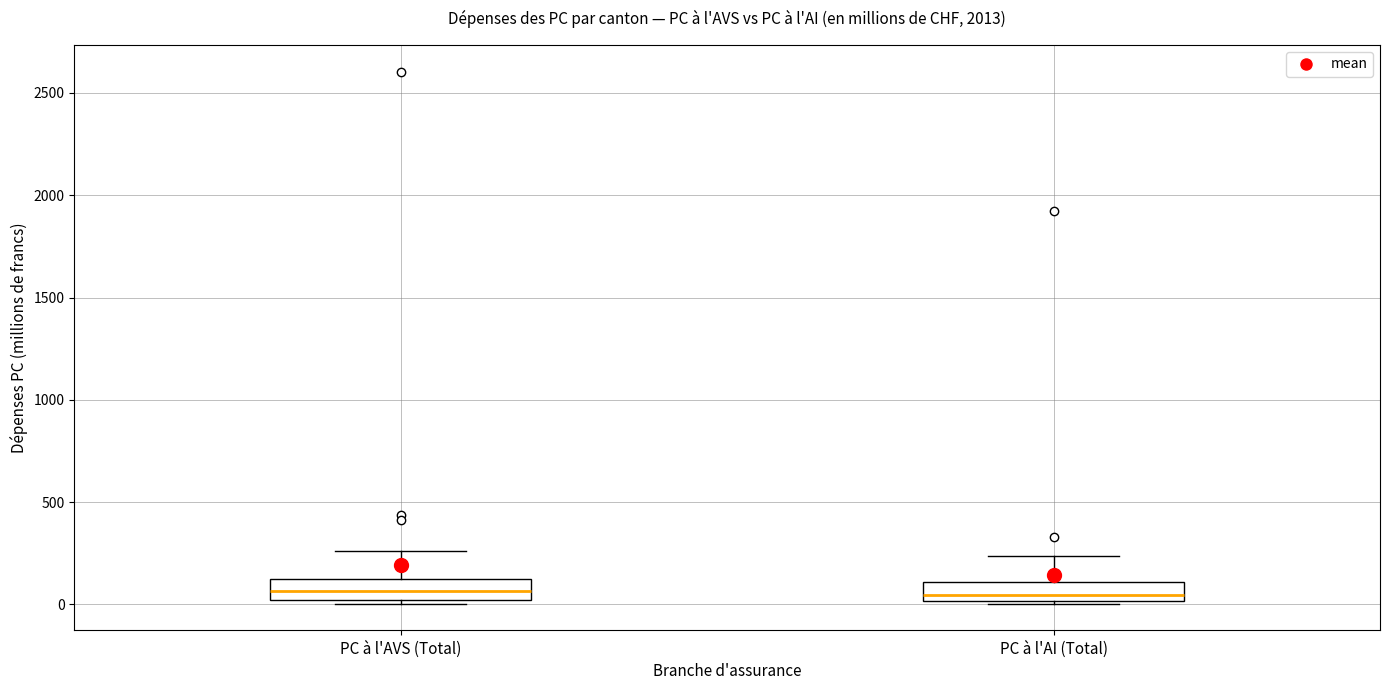

Where does the median line of the box for PC à l'AI (Total) sit on the y-axis? The values are not printed on the chart, so give them approximately, as read against the axis.

50